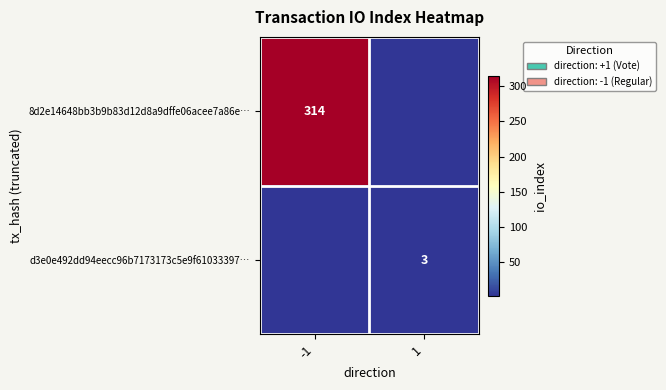

Is the value of 8d2e14648bb3b9b83d12d8a9dffe06acee7a86e… at -1 greater than the value of d3e0e492dd94eecc96b7173173c5e9f61033397… at 1?

Yes